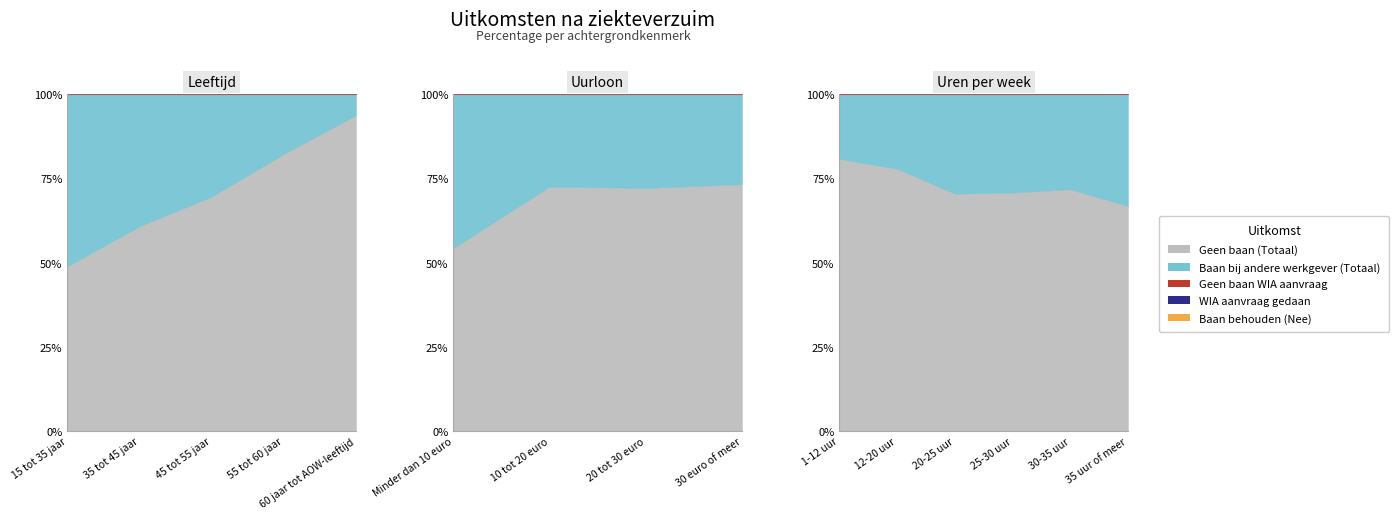

What position from the left is 1-12 uur?

10